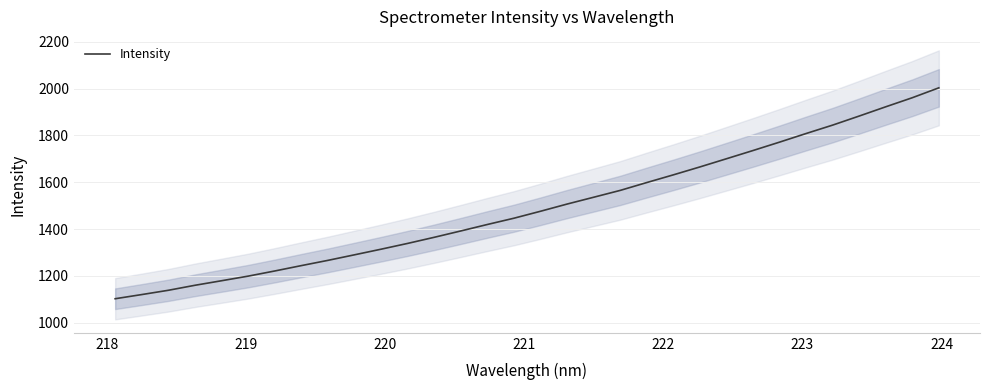

Which has a higher value, 222 or 224?

224